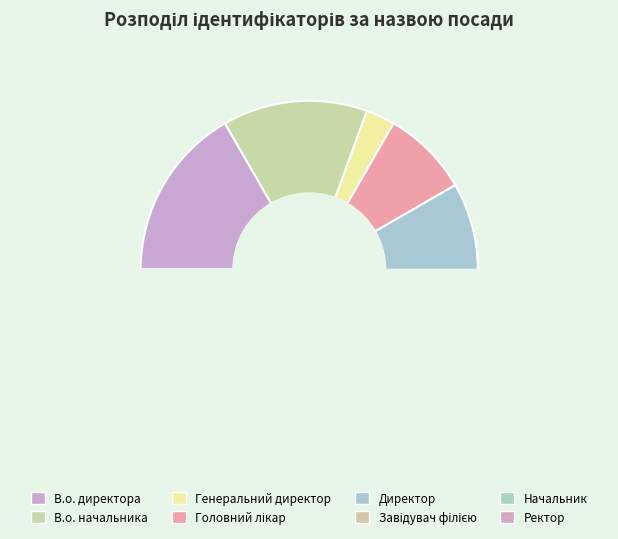

Is it true that Завідувач філією is 10% of the pie?

False